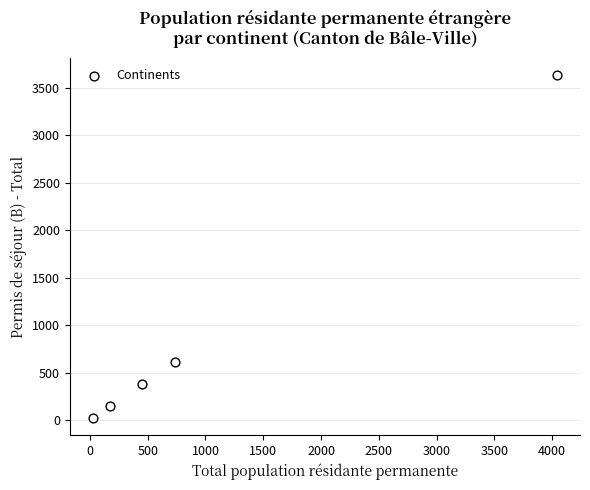

What is the range of X values (max minus min)?

4013